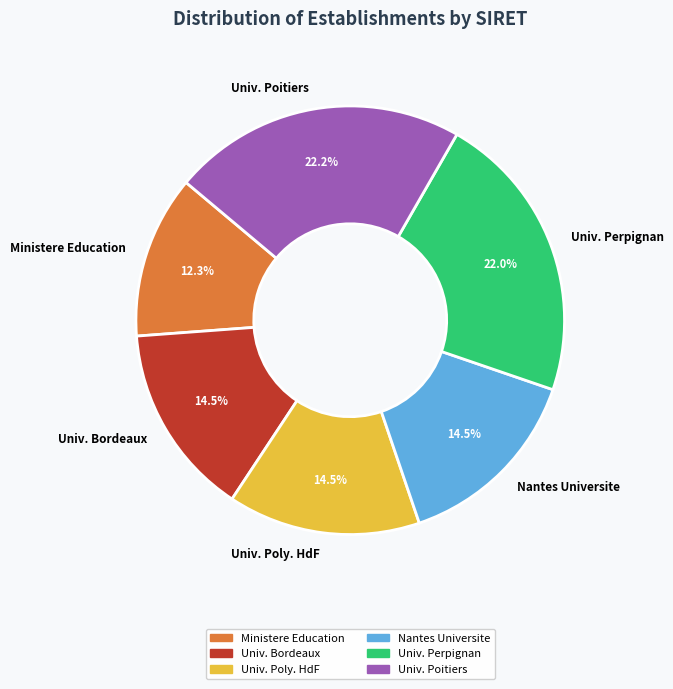

What portion of the pie excludes Univ. Bordeaux?

85.5%